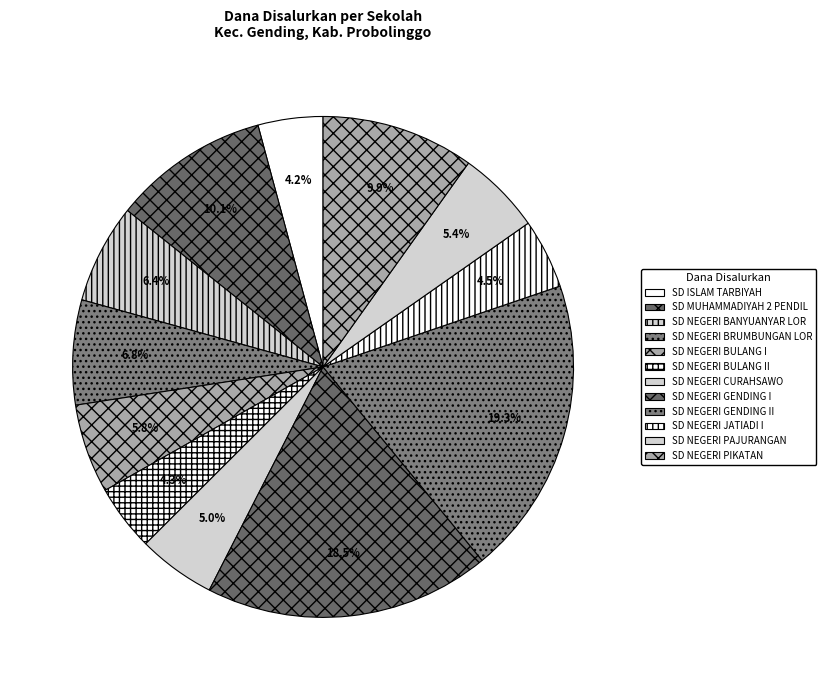

Count the number of slices in the pie.

12